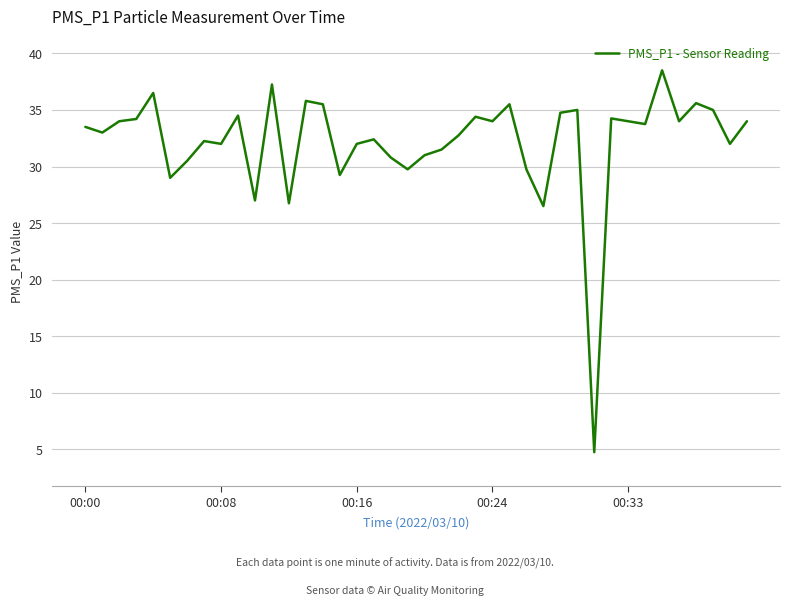

What is the greatest value displayed?

38.5